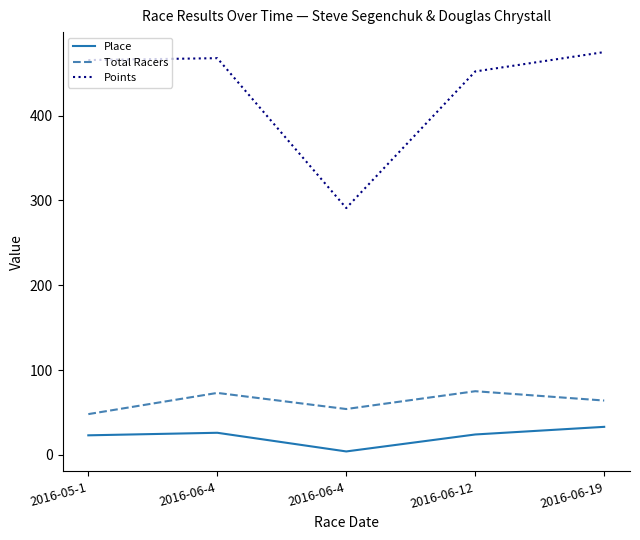

What is the average value of the Place series?

22.0